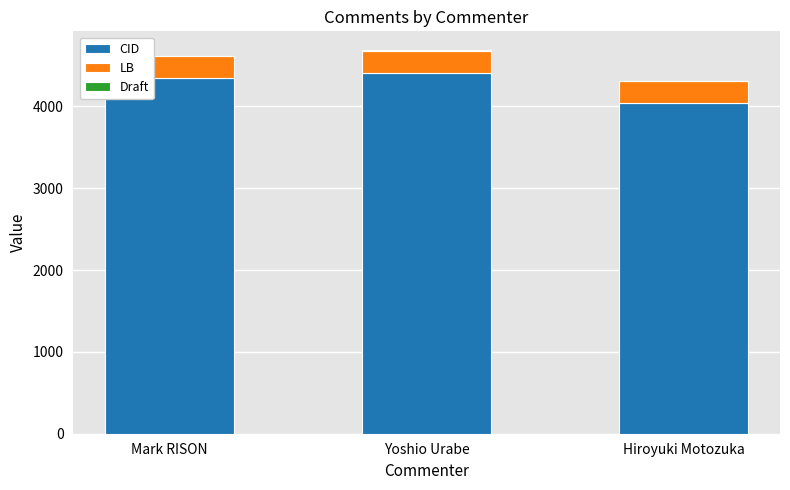

What is the maximum value for CID?

4407